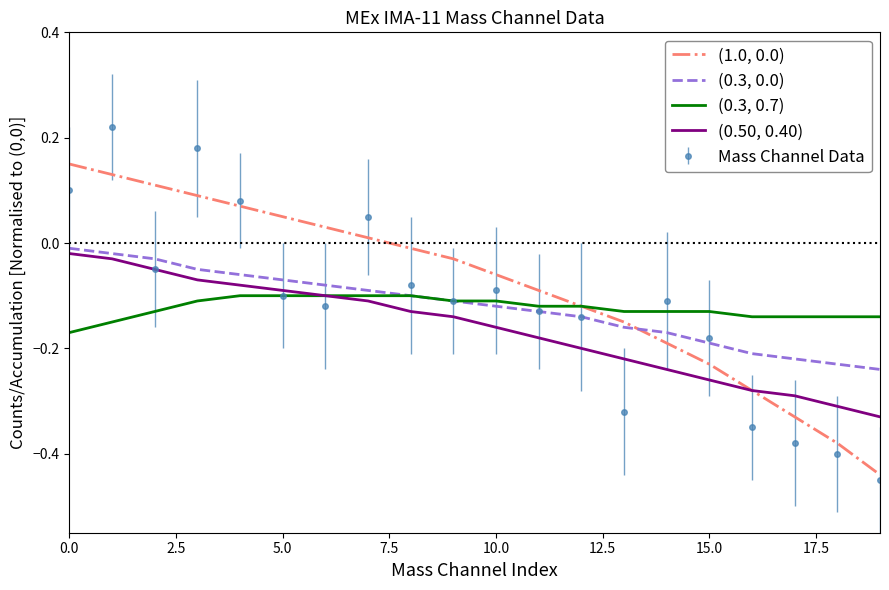

Which series has the widest spread of values?

Mass Channel Data